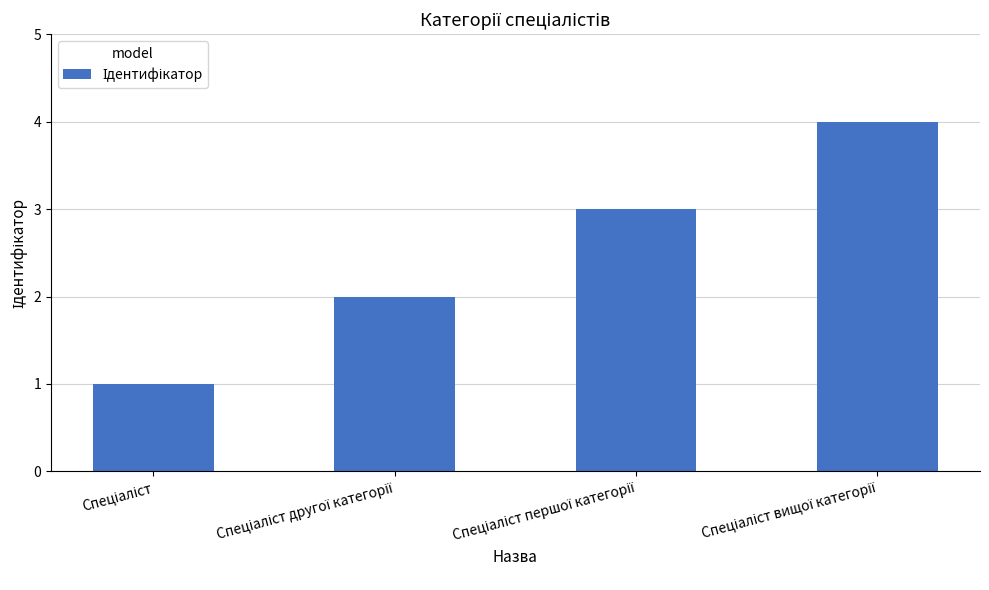

What is the sum of all values?

10